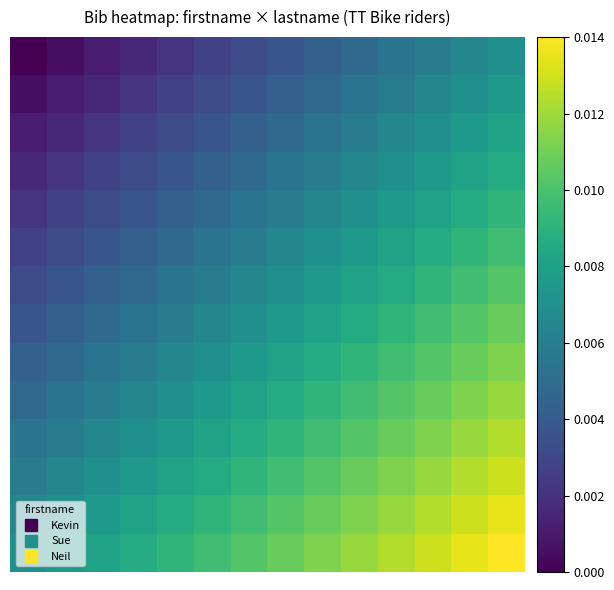

At how many categories does at least one series exceed 0?

14